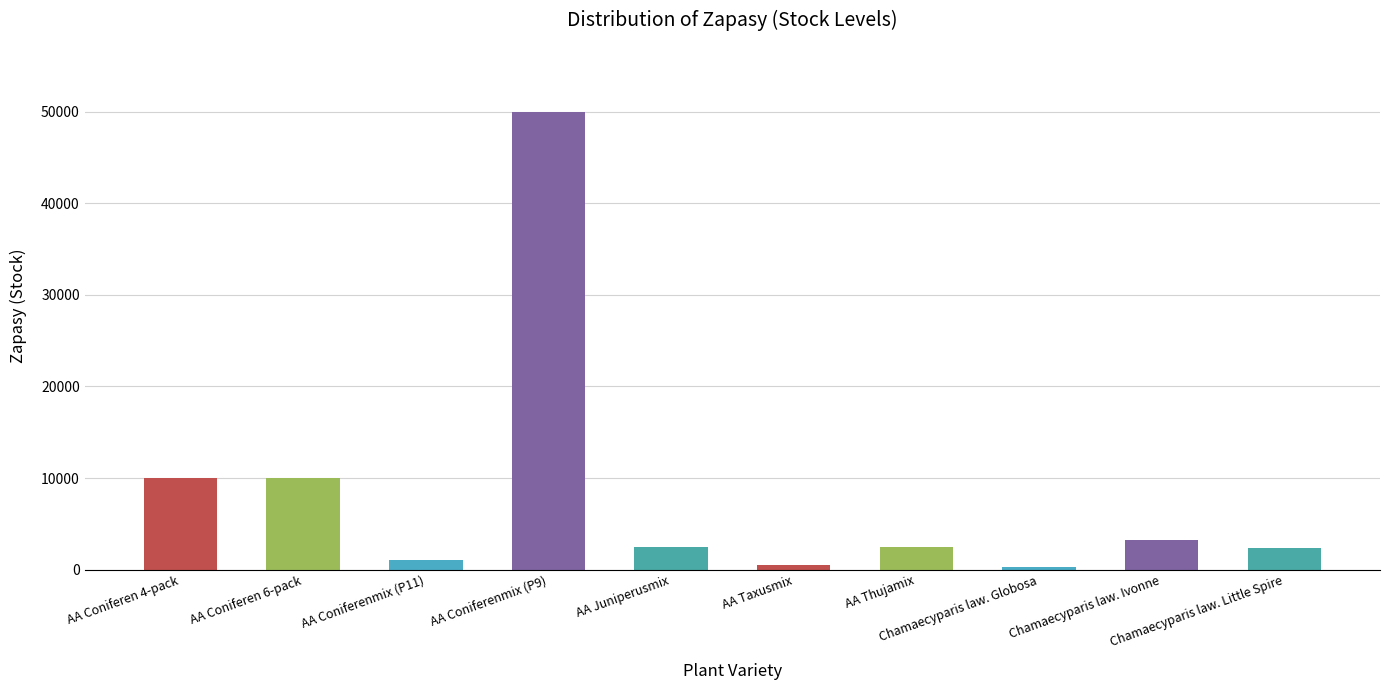

What is the greatest value displayed?

50000